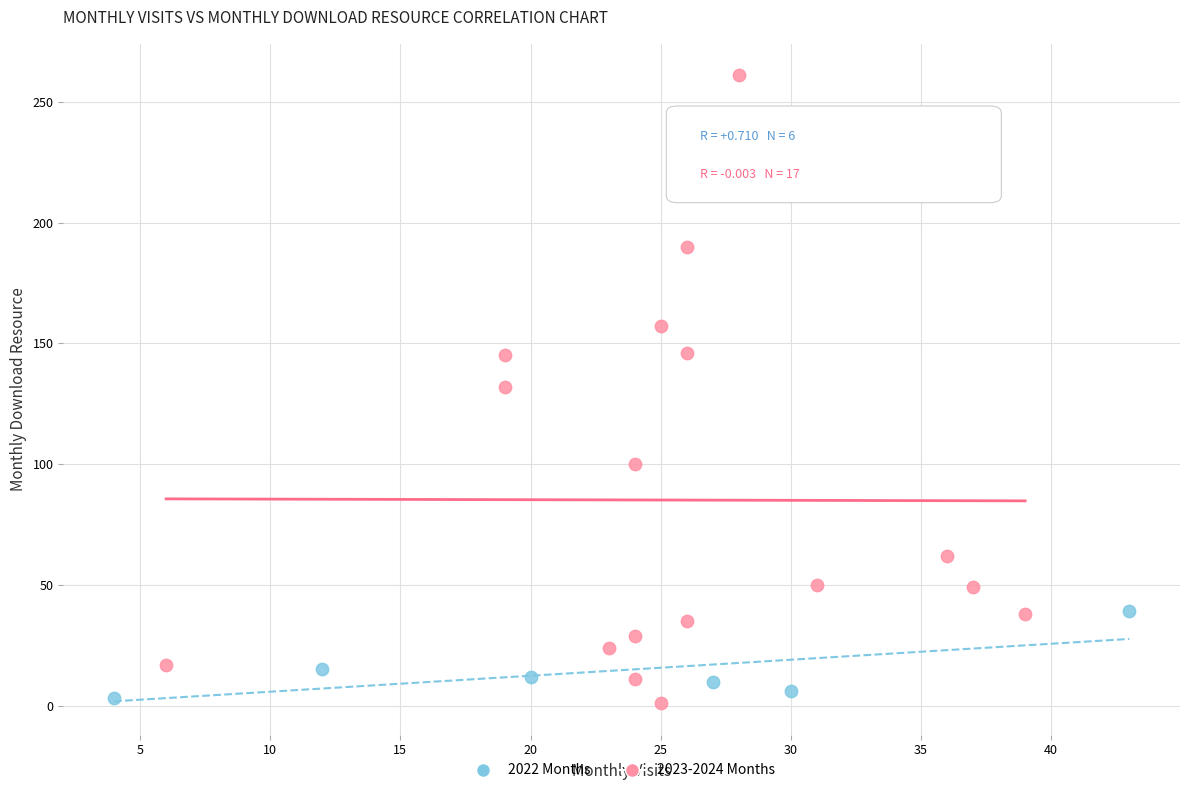

Which series reaches the maximum Y coordinate?

2023-2024 Months